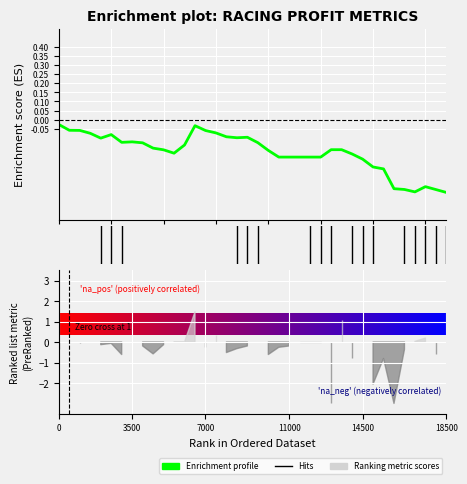

How many distinct data groups are displayed?

1